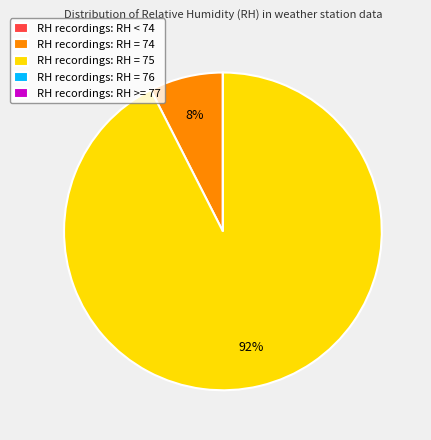

Is it true that RH recordings: RH = 74 is 14% of the pie?

False